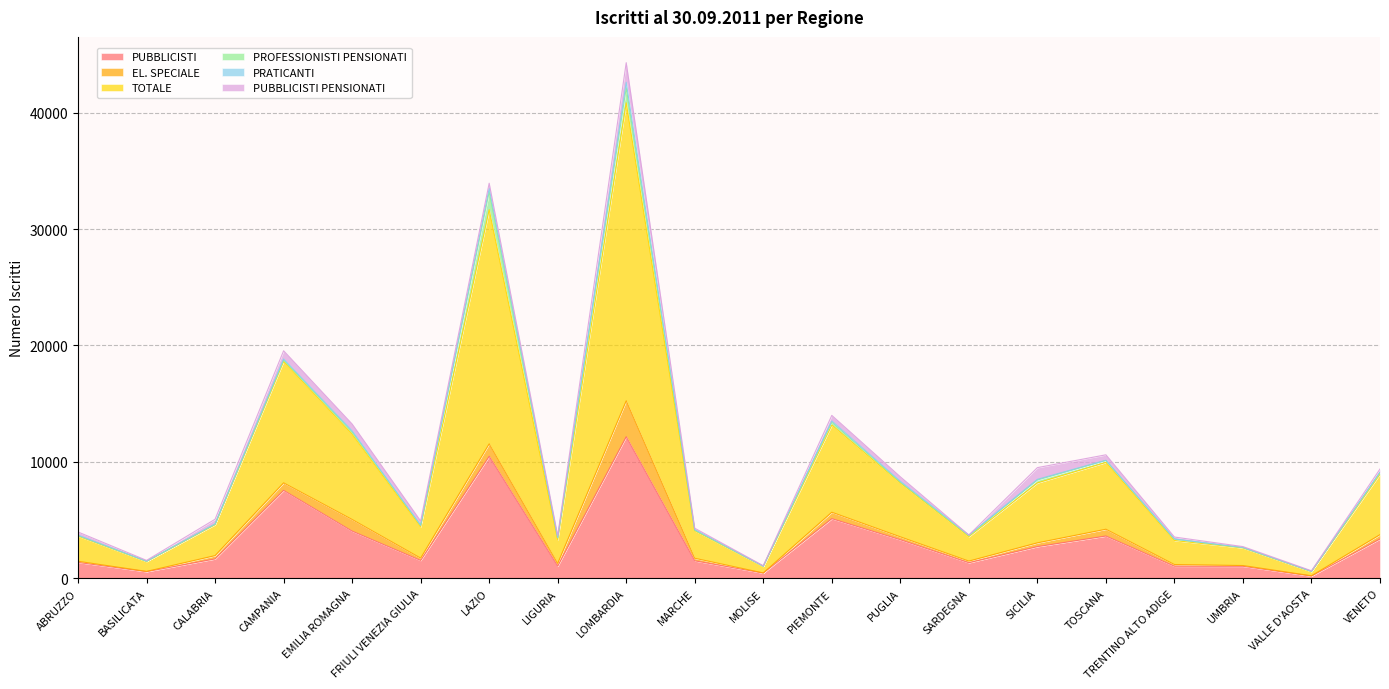

What is the label of the 1st point from the left?

ABRUZZO